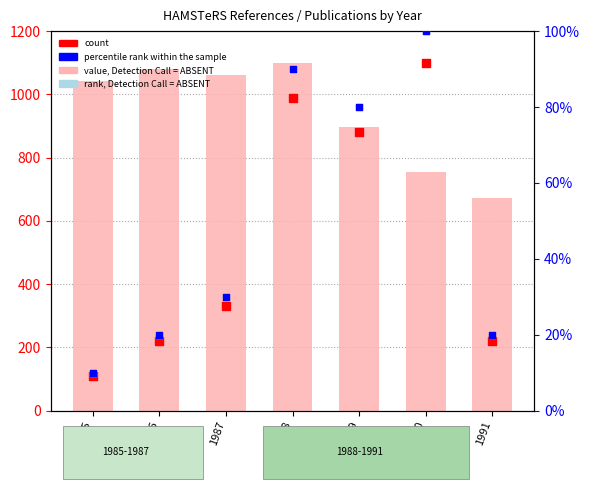

At how many categories does at least one series exceed 798?

6